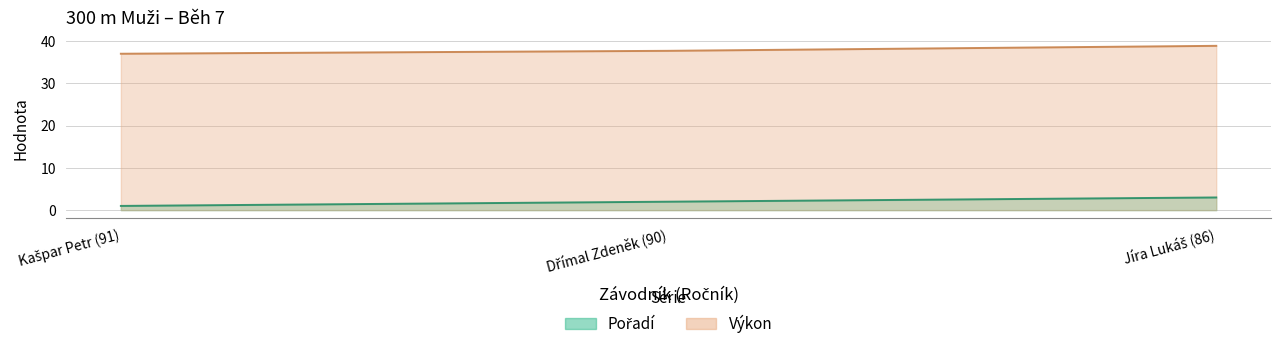

The Pořadí series shows 3.3 at Dřímal Zdeněk (90). True or false?

False